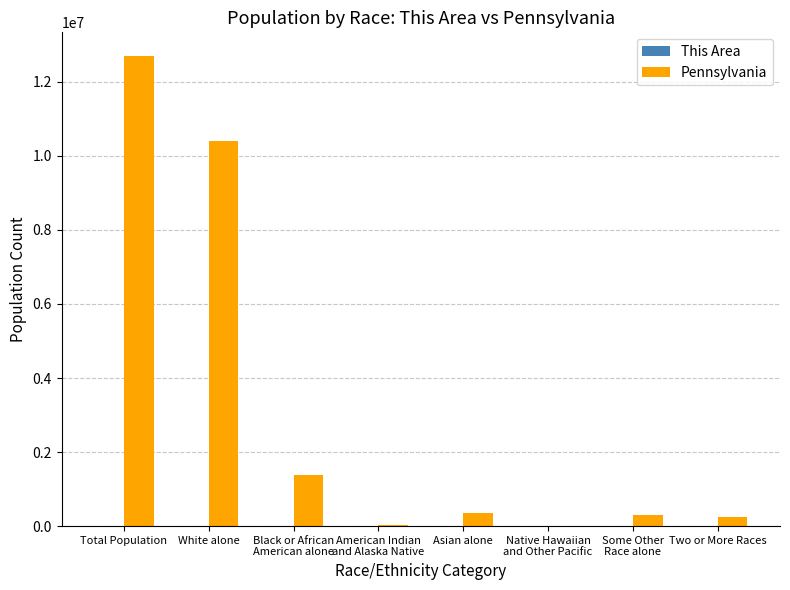

At which label is Pennsylvania closest to 6353016?

White alone